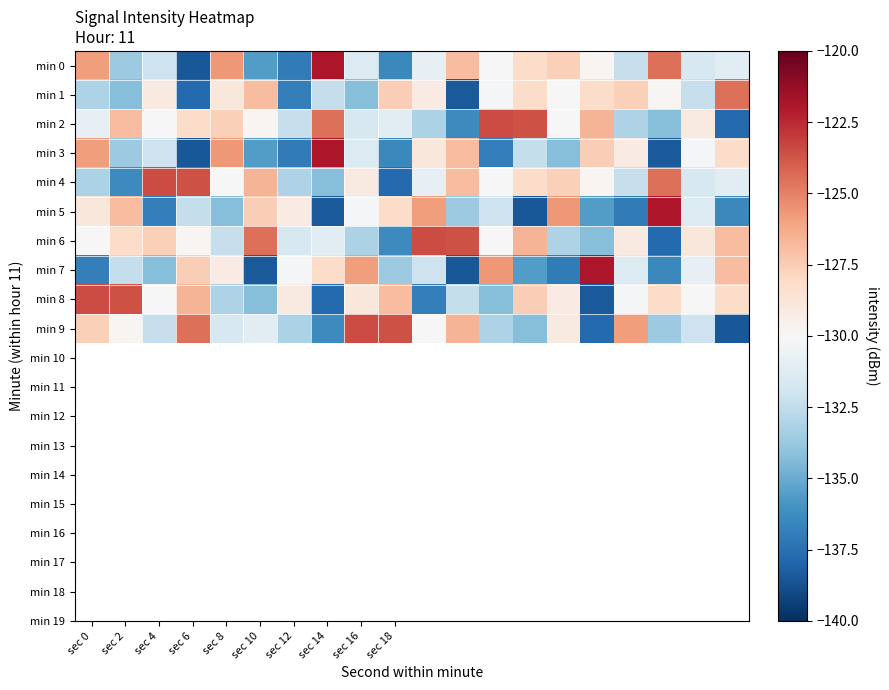

List the series in order of their peak value, lowest first.

min 1, min 2, min 4, min 6, min 8, min 9, min 0, min 3, min 5, min 7